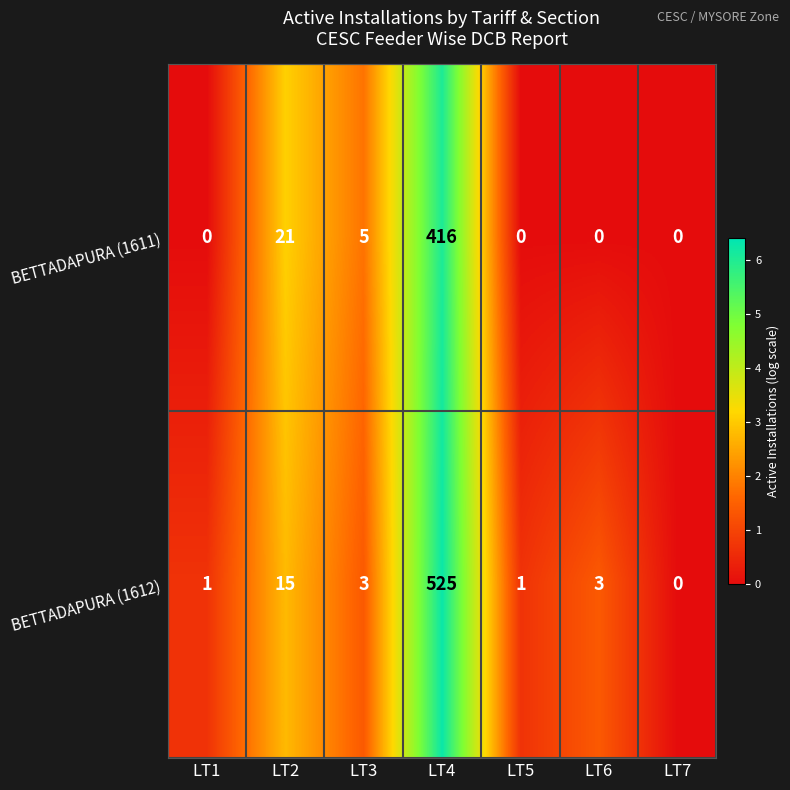

Reading left to right, what are all the values shown in this chart?

BETTADAPURA (1611): 0	21	5	416	0	0	0
BETTADAPURA (1612): 1	15	3	525	1	3	0